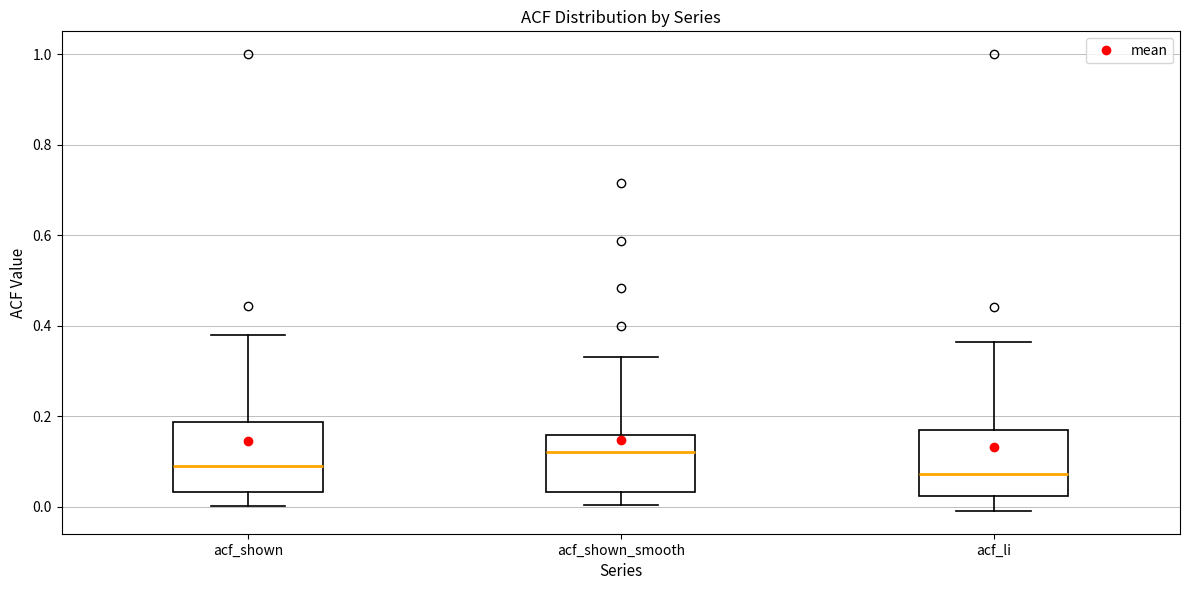

Where is the upper edge of the box for acf_li on the y-axis? The values are not printed on the chart, so give them approximately, as read against the axis.

0.16